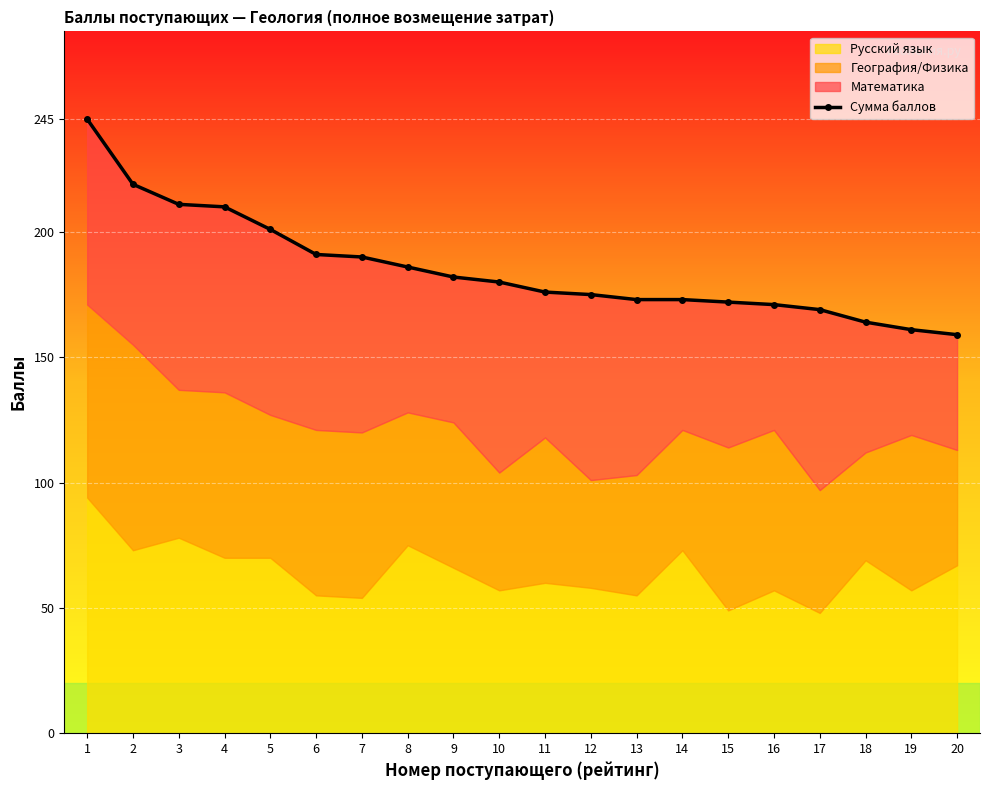

At which label is the value closest to 202?

5